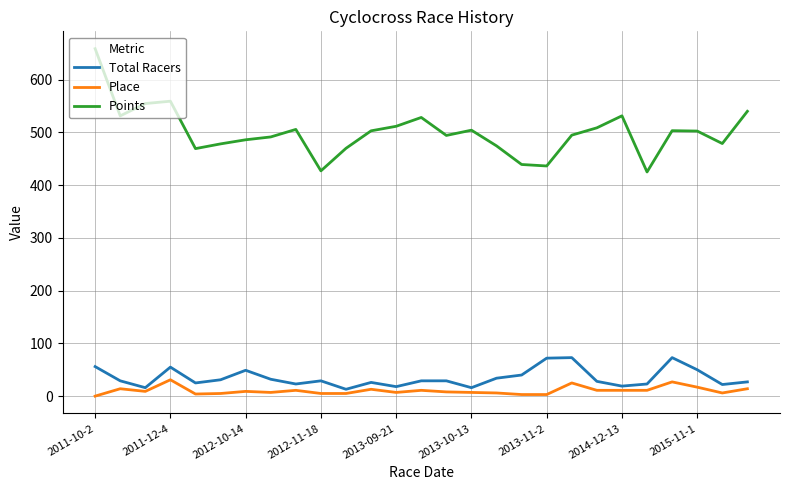

Which series has the largest range (max minus min)?

Points